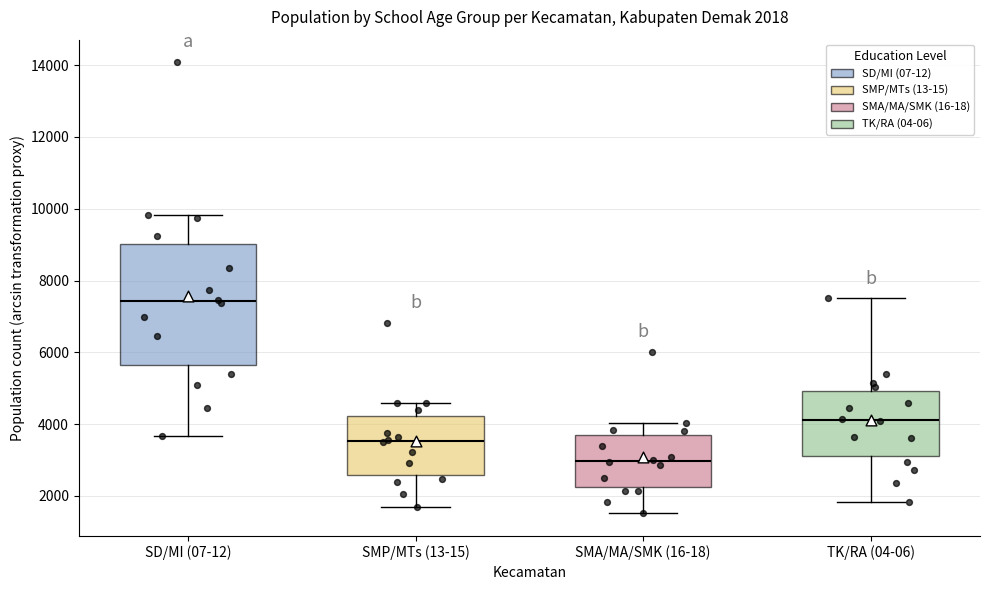

Which box is the tallest, from its lower edge to its upper edge?

SD/MI (07-12)